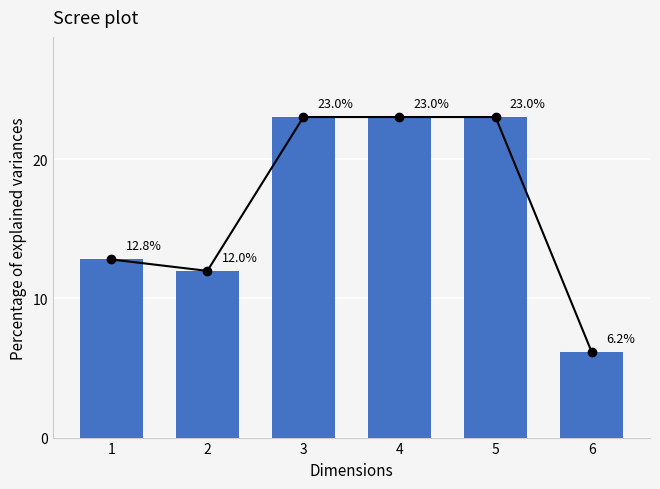

What is the change in value from 1 to 3?

+10.2